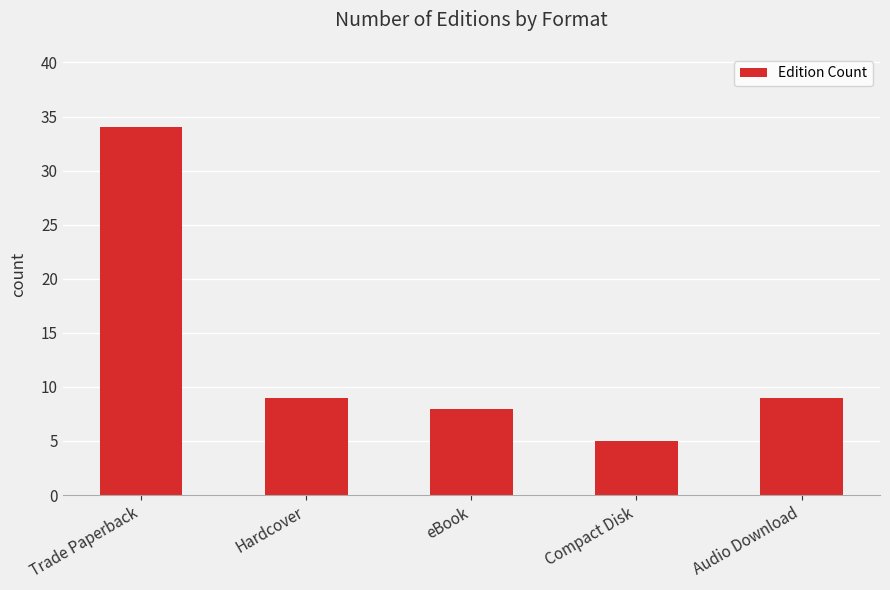

Which category has the highest value across all series?

Trade Paperback